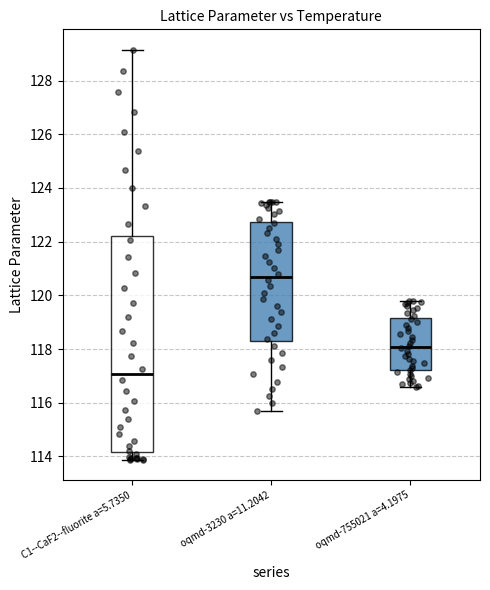

Where does the median line of the box for oqmd-3230 a=11.2042 sit on the y-axis? The values are not printed on the chart, so give them approximately, as read against the axis.

120.6